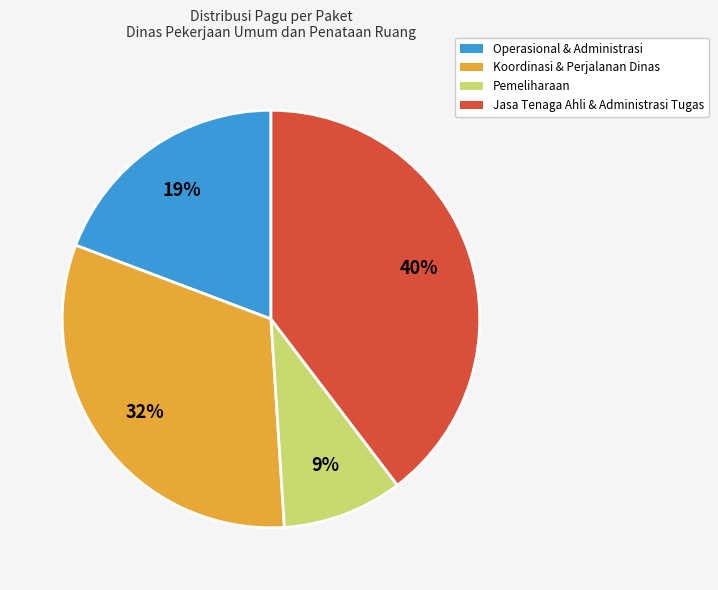

How many slices are in this pie chart?

4